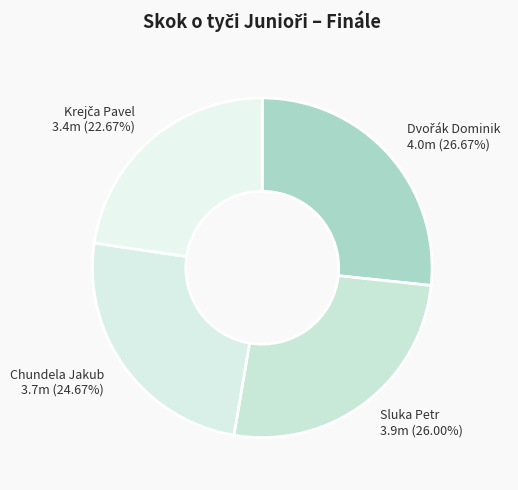

How many slices are in this pie chart?

4